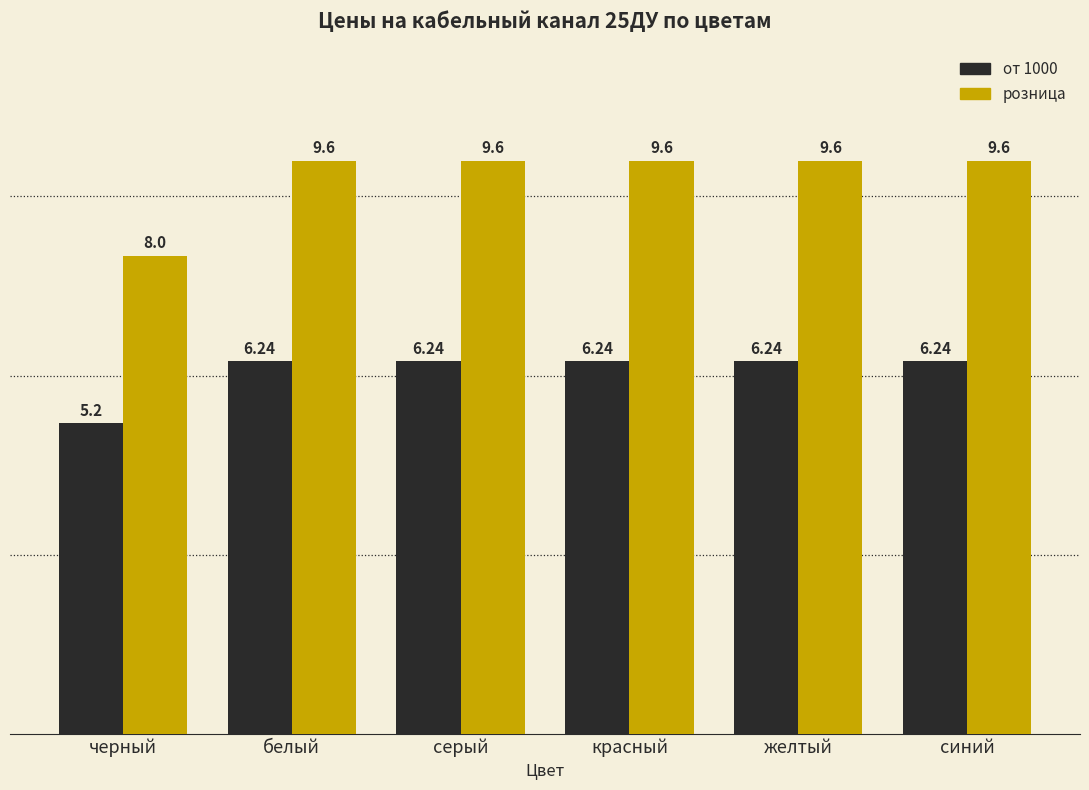

What position from the right is белый?

5